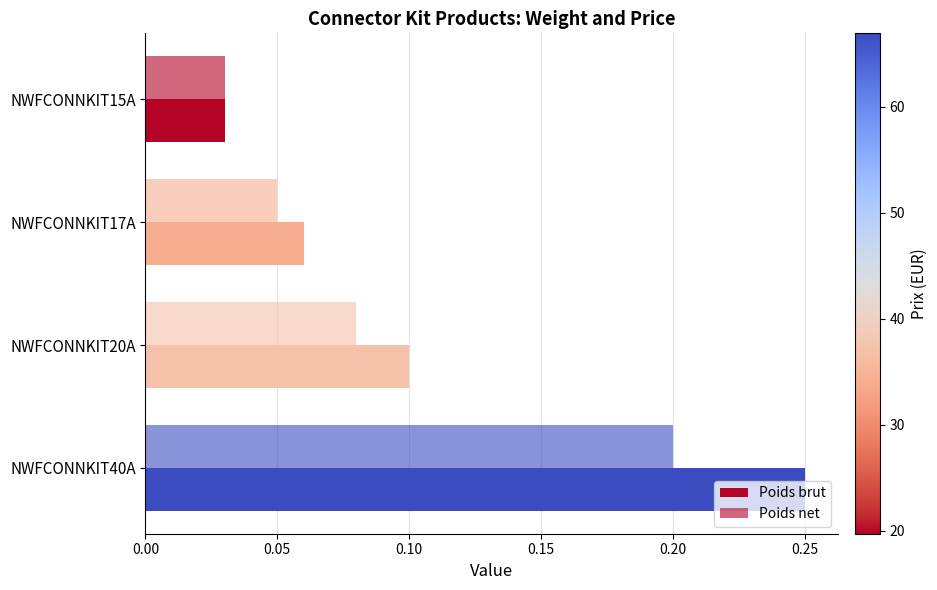

At how many categories does at least one series exceed 0?

4